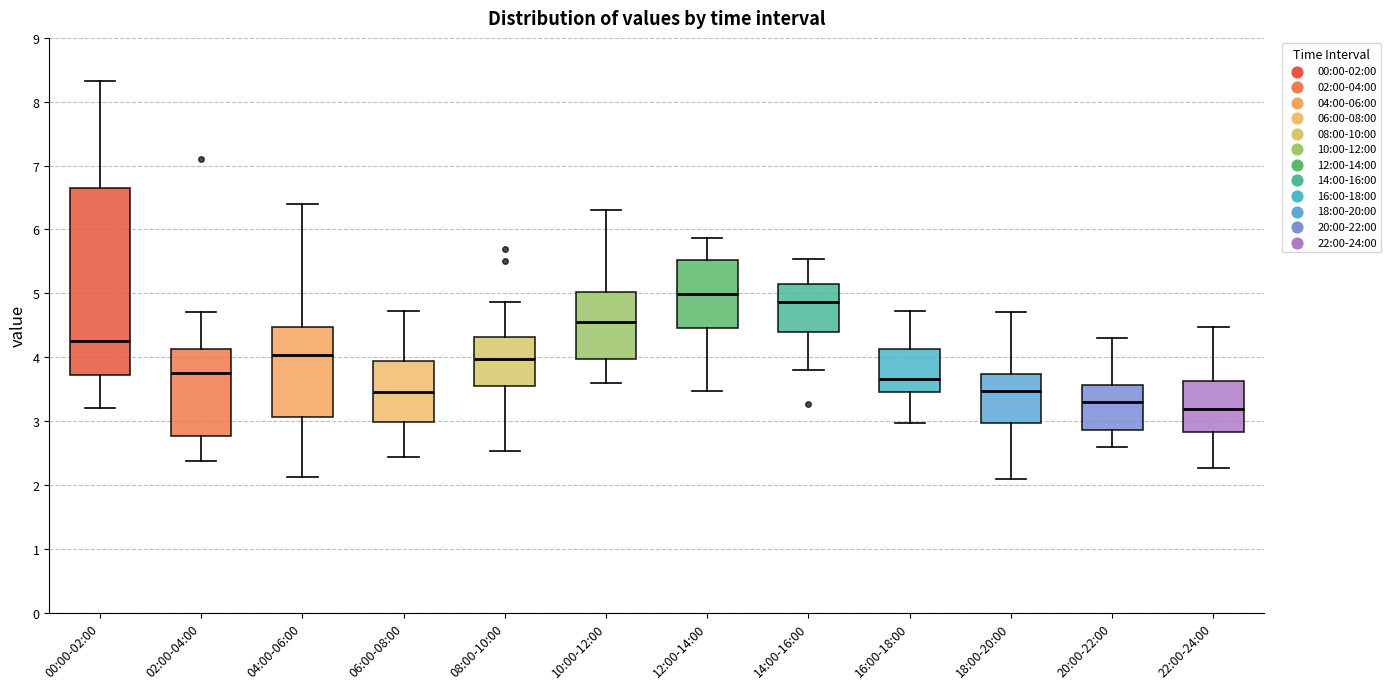

Which box has the lowest median line?

22:00-24:00